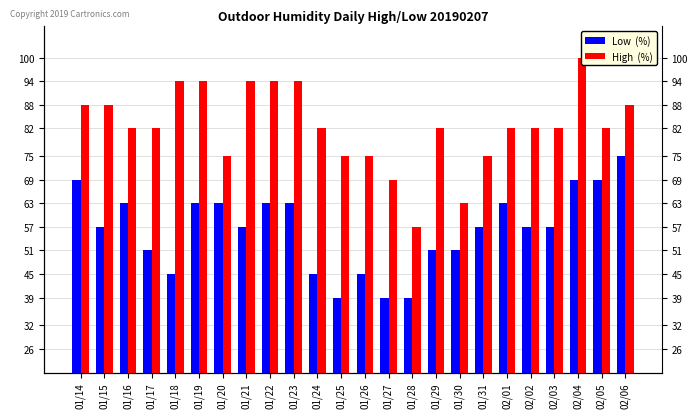

What is the label of the 22nd bar from the right?

01/16